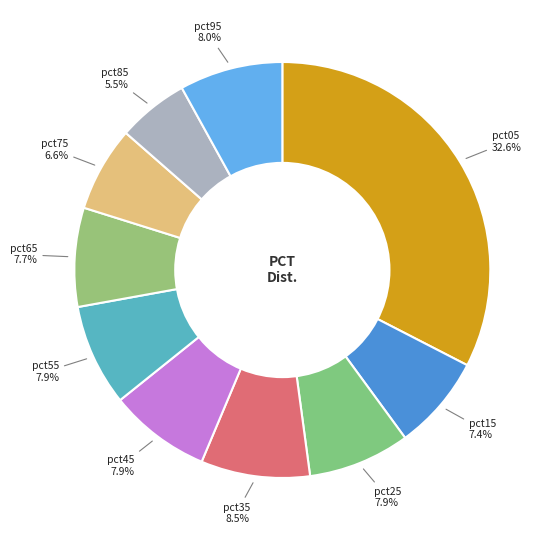

How many slices are in this pie chart?

10